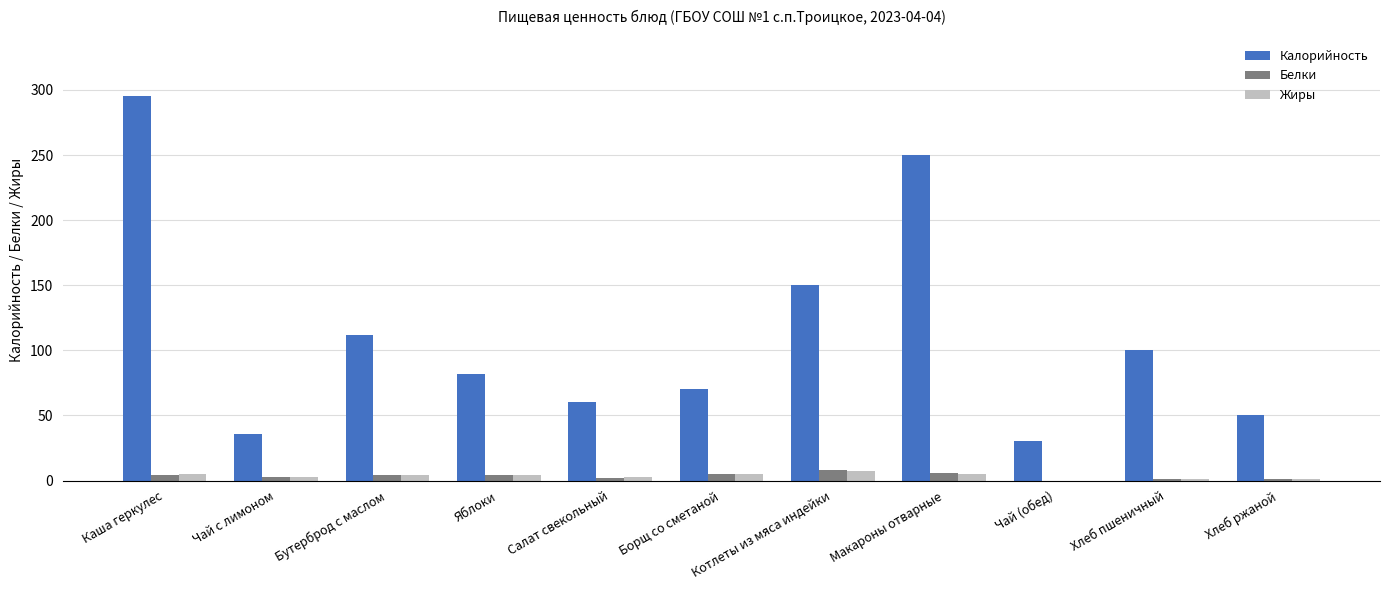

Are the bars grouped side by side (vs. stacked)?

Yes